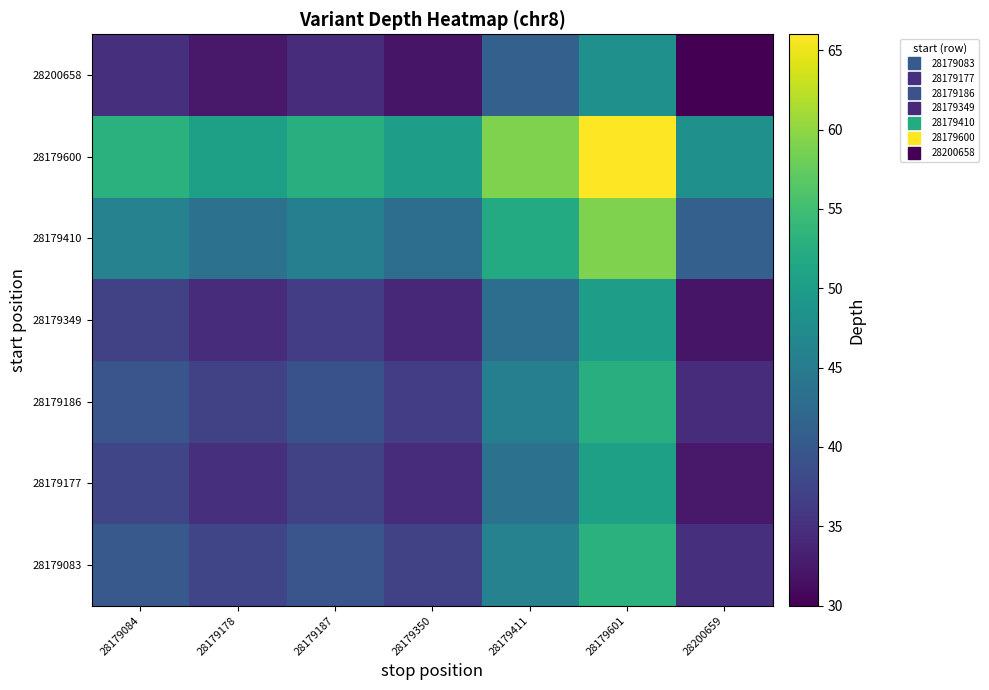

Reading left to right, transcribe all the data shown in this chart.

28179083: 28179084=40.0	28179178=37.5	28179187=39.5	28179350=37.0	28179411=46.0	28179601=53.0	28200659=35.0
28179177: 28179084=37.5	28179178=35.0	28179187=37.0	28179350=34.5	28179411=43.5	28179601=50.5	28200659=32.5
28179186: 28179084=39.5	28179178=37.0	28179187=39.0	28179350=36.5	28179411=45.5	28179601=52.5	28200659=34.5
28179349: 28179084=37.0	28179178=34.5	28179187=36.5	28179350=34.0	28179411=43.0	28179601=50.0	28200659=32.0
28179410: 28179084=46.0	28179178=43.5	28179187=45.5	28179350=43.0	28179411=52.0	28179601=59.0	28200659=41.0
28179600: 28179084=53.0	28179178=50.5	28179187=52.5	28179350=50.0	28179411=59.0	28179601=66.0	28200659=48.0
28200658: 28179084=35.0	28179178=32.5	28179187=34.5	28179350=32.0	28179411=41.0	28179601=48.0	28200659=30.0